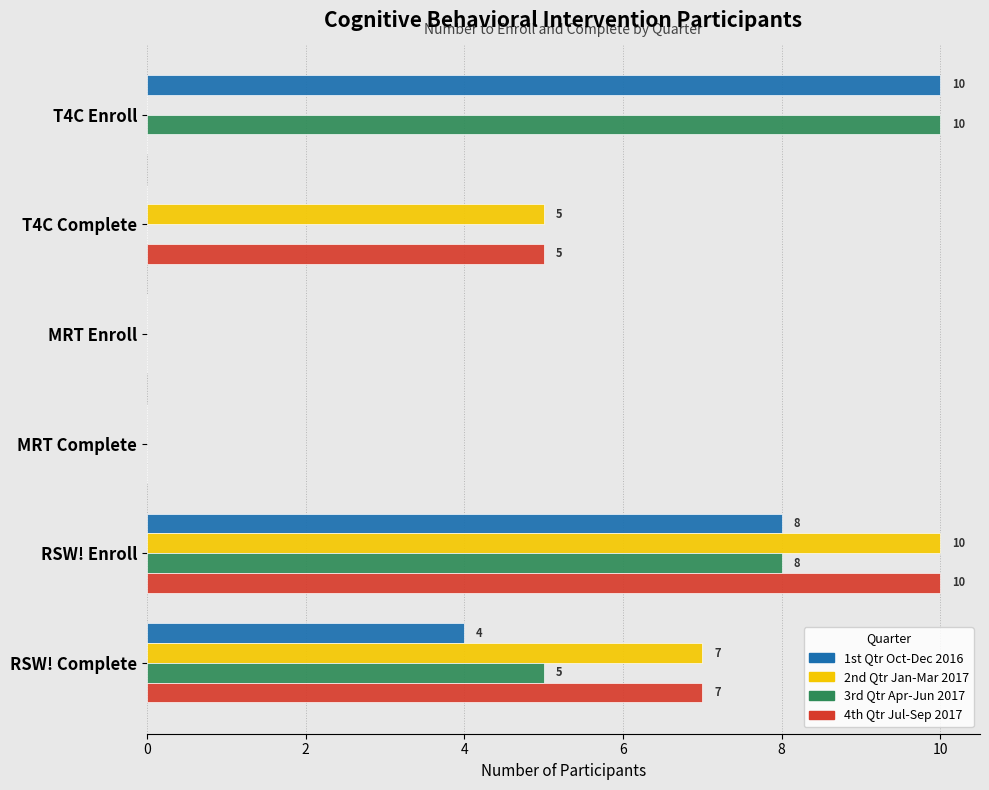

At which category is the sum across all series the highest?

RSW! Enroll